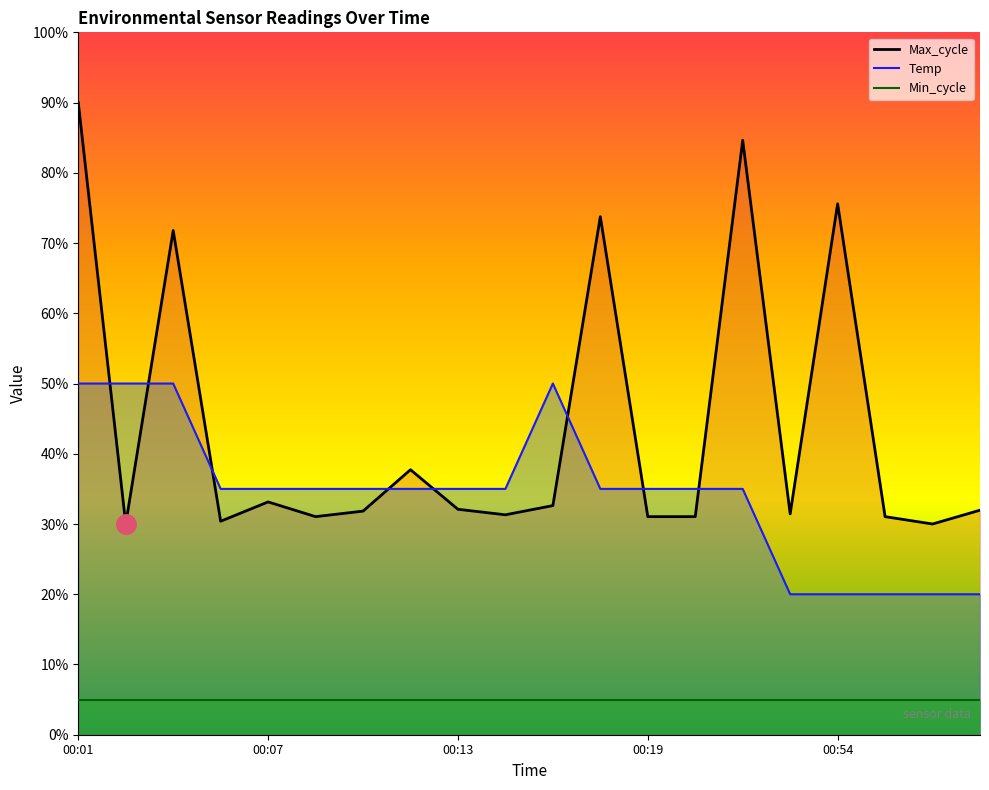

What is the value of the Max_cycle point at the 19th from the left?

30.0